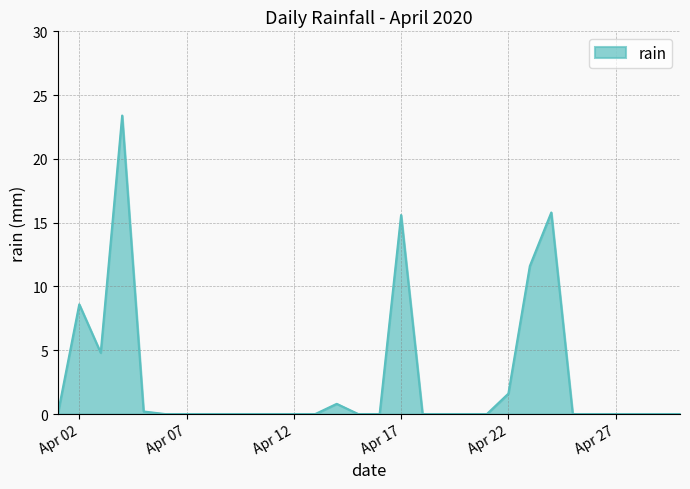

What is the difference between the maximum and minimum values?

23.4